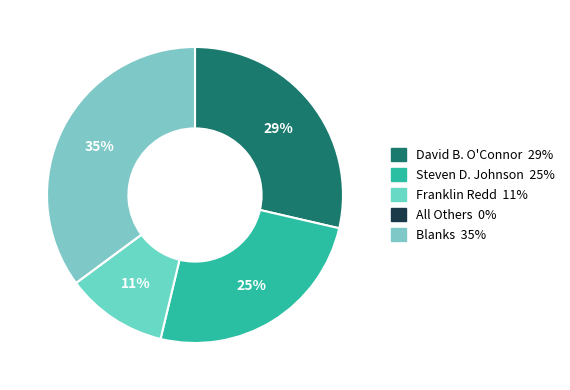

Is it true that David B. O'Connor is 37% of the pie?

False